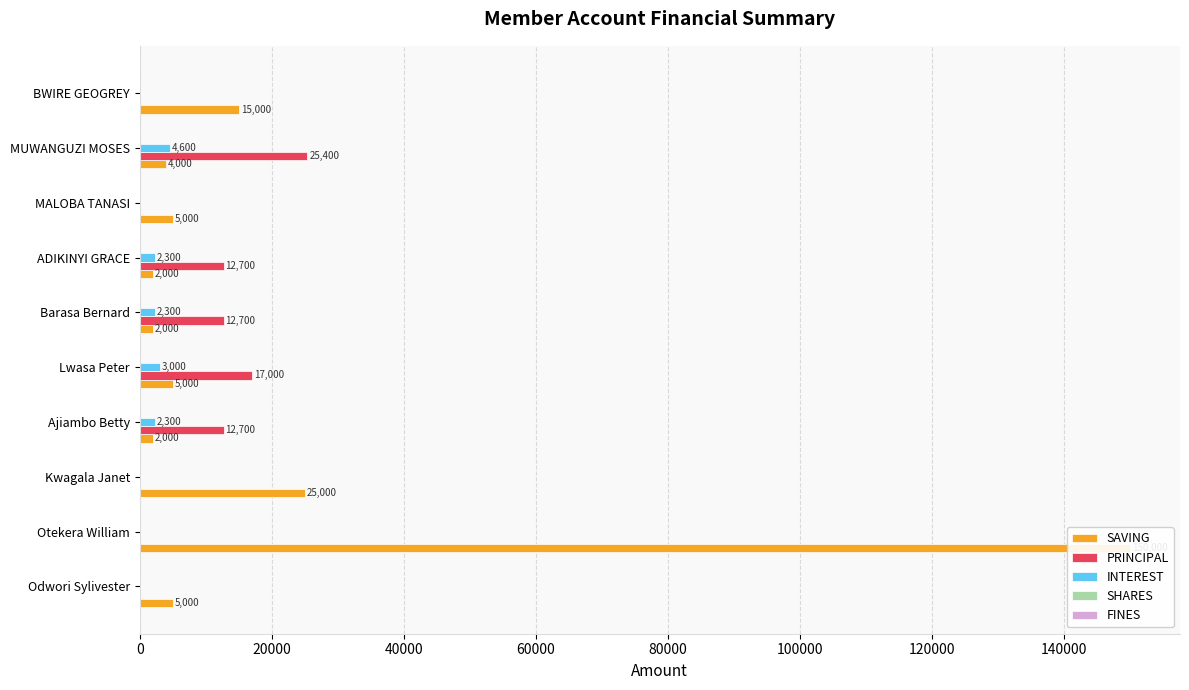

Reading right to left, extract all data points from this chart.

SAVING: 15000.0	4000.0	5000.0	2000.0	2000.0	5000.0	2000.0	25000.0	150000.0	5000.0
PRINCIPAL: 0.0	25400.0	0.0	12700.0	12700.0	17000.0	12700.0	0.0	0.0	0.0
INTEREST: 0.0	4600.0	0.0	2300.0	2300.0	3000.0	2300.0	0.0	0.0	0.0
SHARES: 0.1	0.1	0.1	0.1	0.1	0.1	0.1	0.1	0.1	0.1
FINES: 0.1	0.1	0.1	0.1	0.1	0.1	0.1	0.1	0.1	0.1